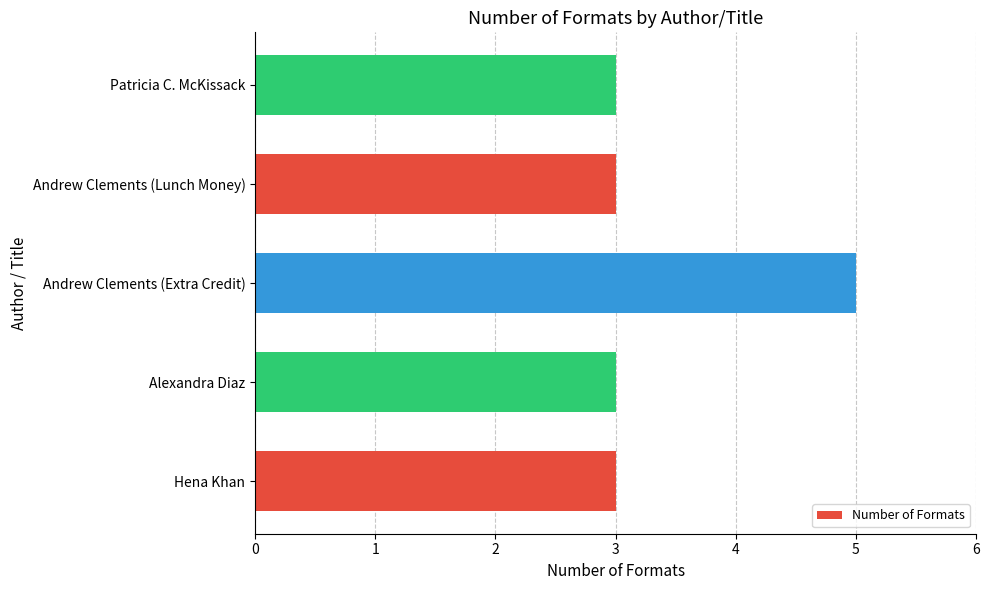

What is the greatest value displayed?

5